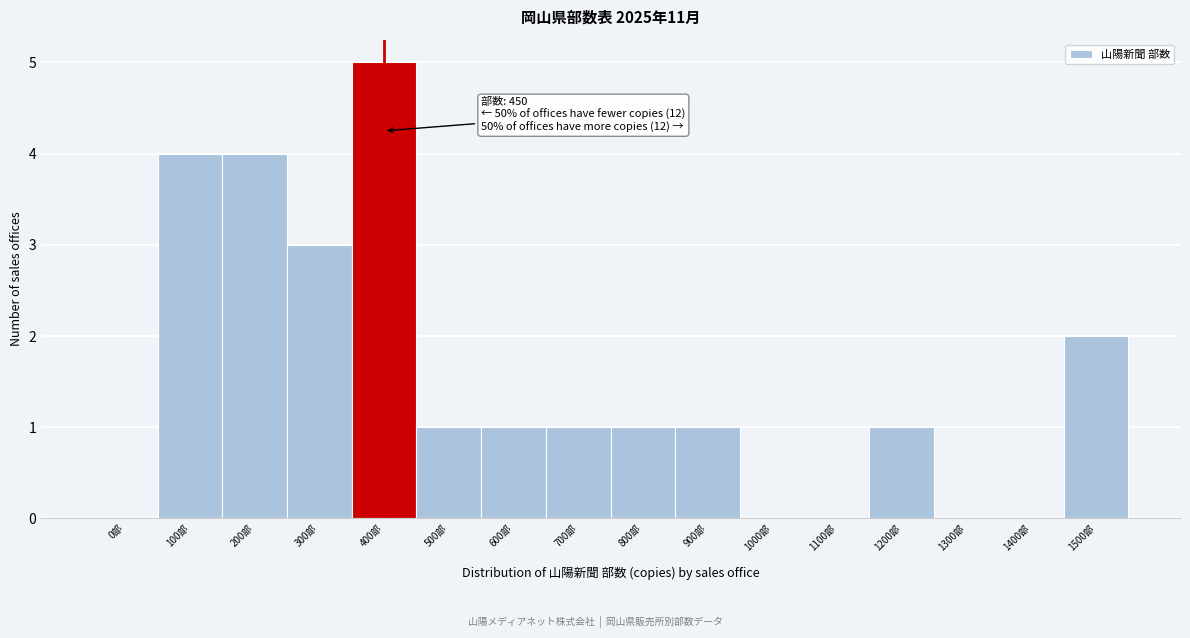

Reading left to right, extract all data points from this chart.

0部=0	100部=4	200部=4	300部=3	400部=5	500部=1	600部=1	700部=1	800部=1	900部=1	1000部=0	1100部=0	1200部=1	1300部=0	1400部=0	1500部=2